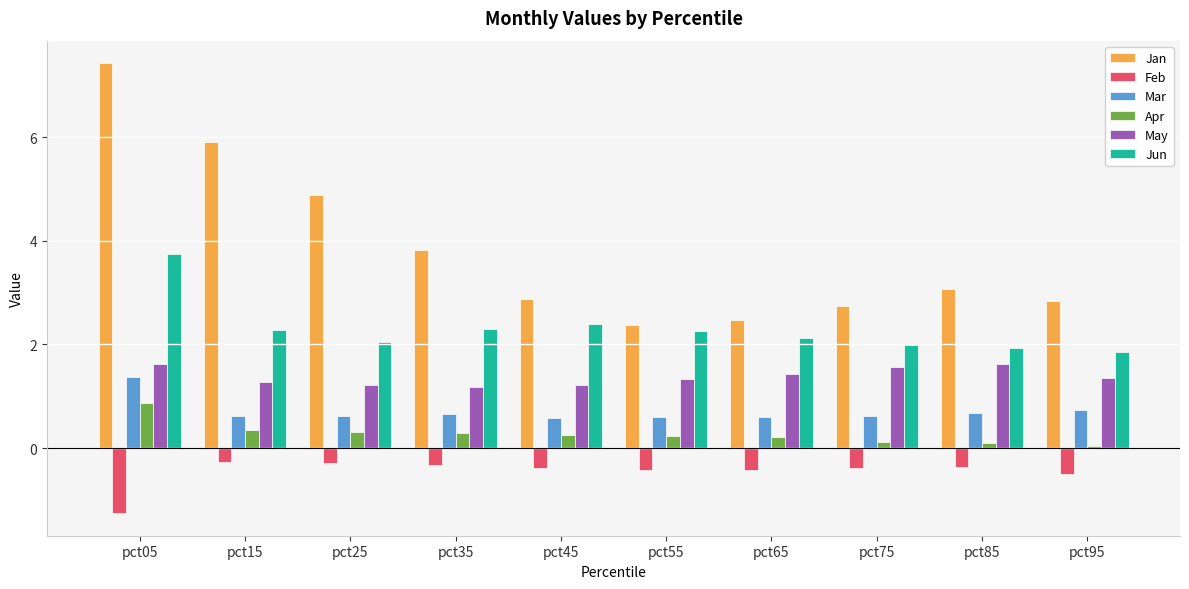

What is the maximum value shown in the chart?

7.4